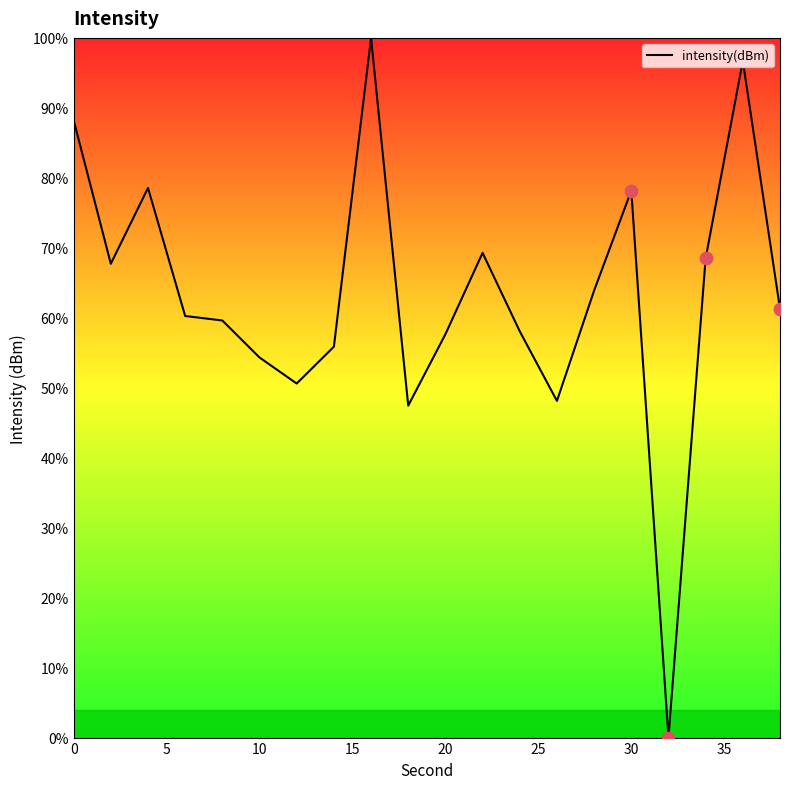

What is the difference between the maximum and minimum values?

100.0